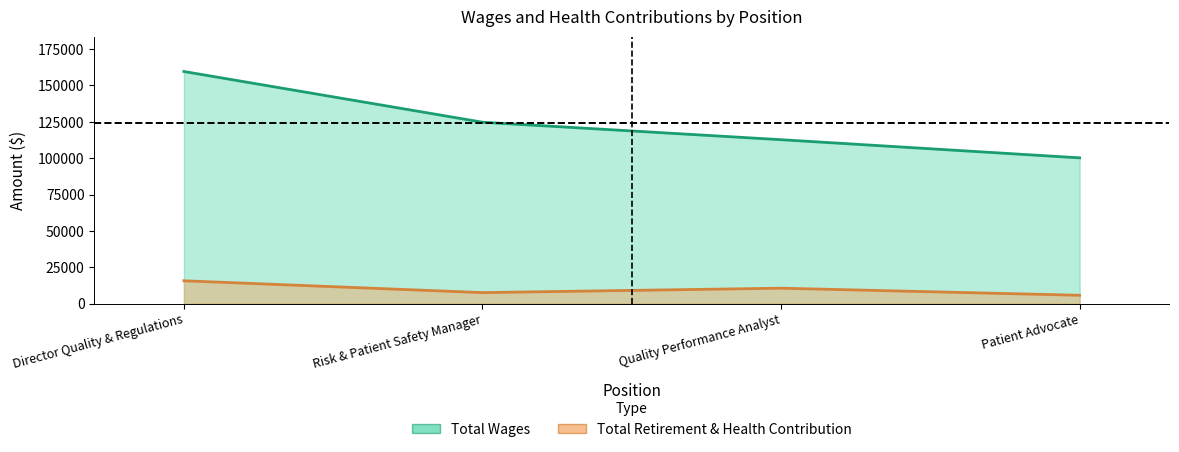

What is the maximum value shown in the chart?

159631